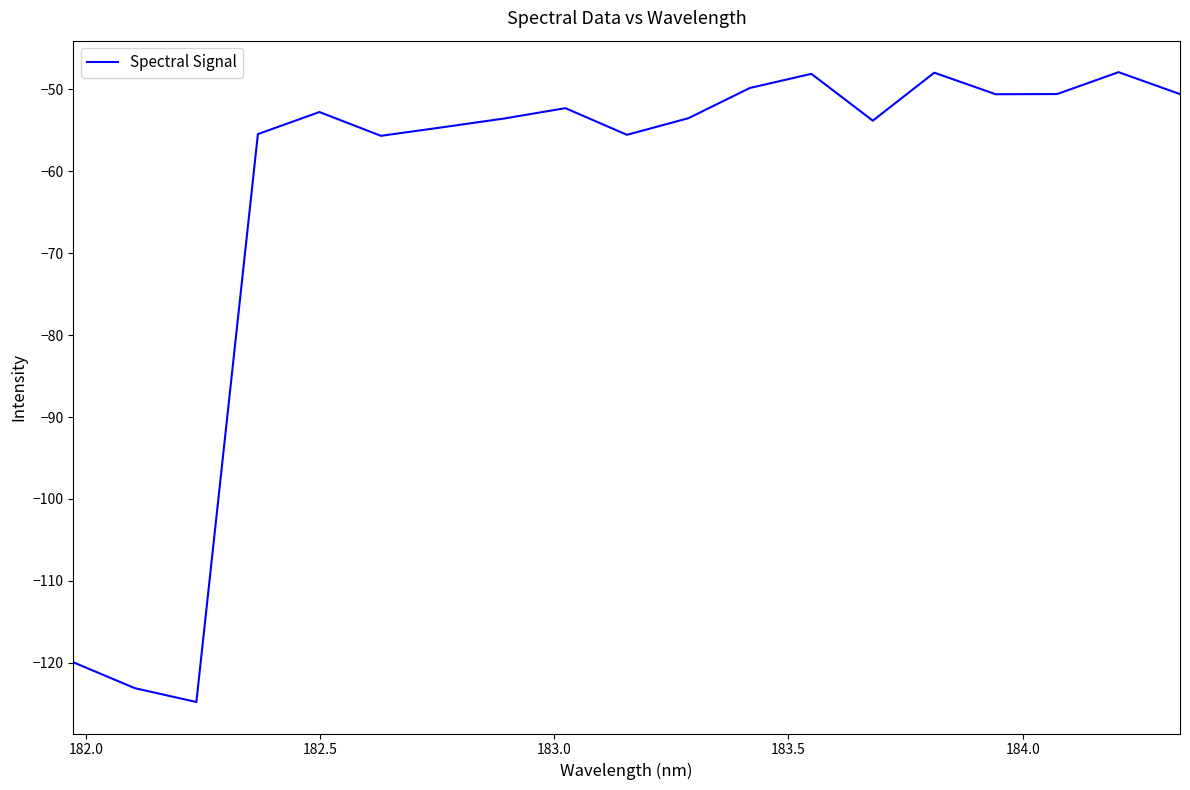

What is the maximum value shown in the chart?

-47.9